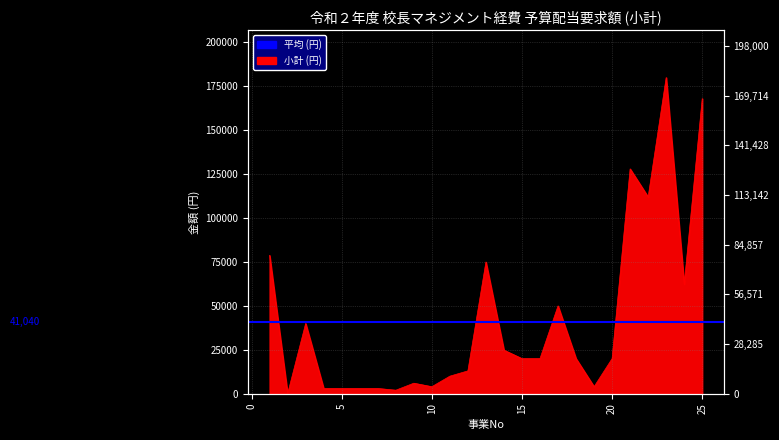

True or false: there are more than 1 points higher than both neighbors.

True